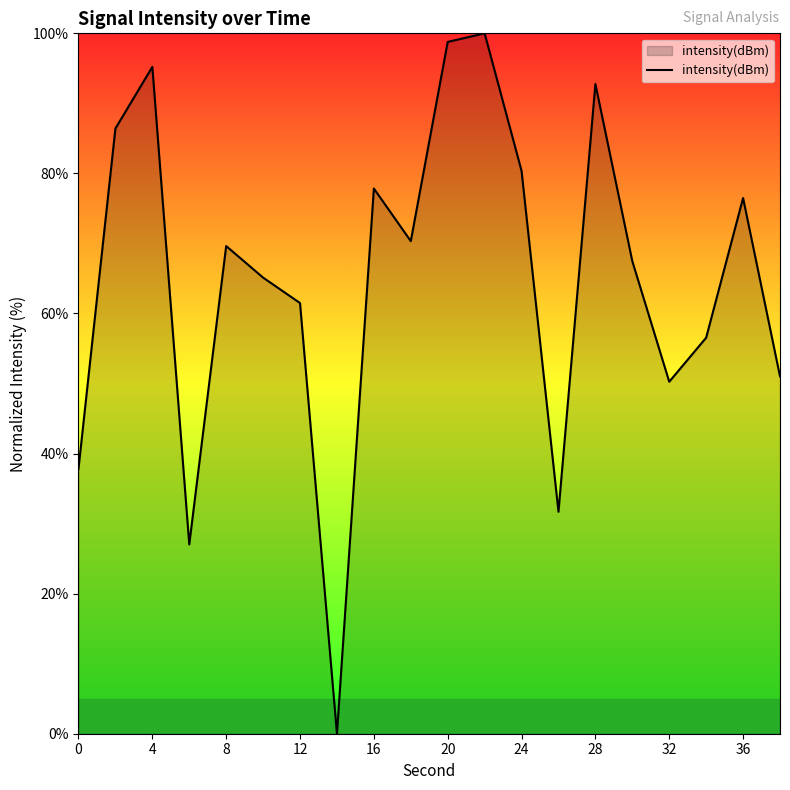

Count the number of values greater than 69.

10